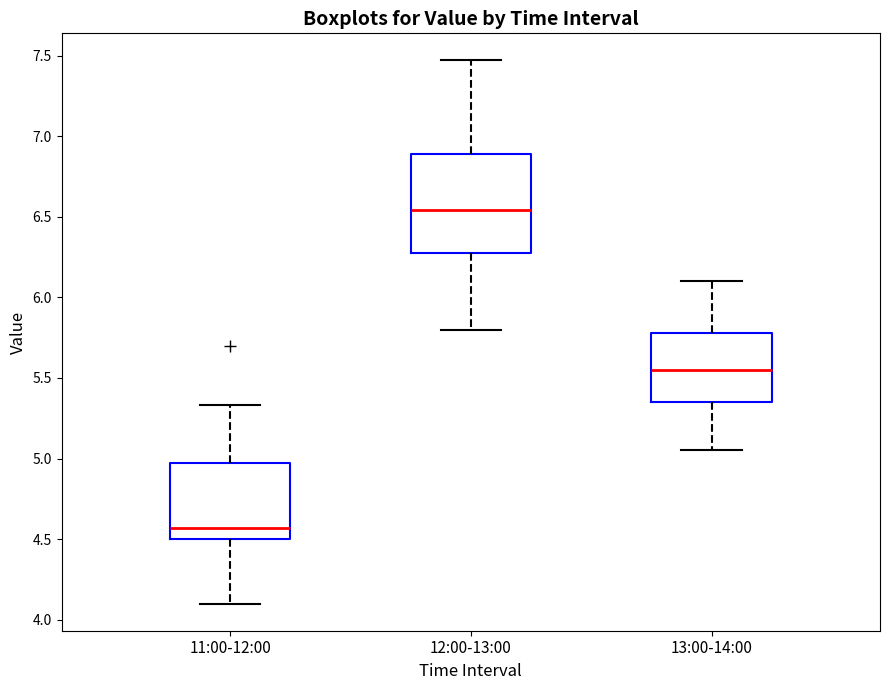

Reading left to right, read every box against the y-axis: the position of its median line, the range the box covers, and the ends of its whiskers. The values are not printed on the chart, so give them approximately, as read against the axis.

11:00-12:00: median 4.55, box 4.50 to 4.95, whiskers 4.10 to 5.35
12:00-13:00: median 6.55, box 6.30 to 6.90, whiskers 5.80 to 7.45
13:00-14:00: median 5.55, box 5.35 to 5.80, whiskers 5.05 to 6.10